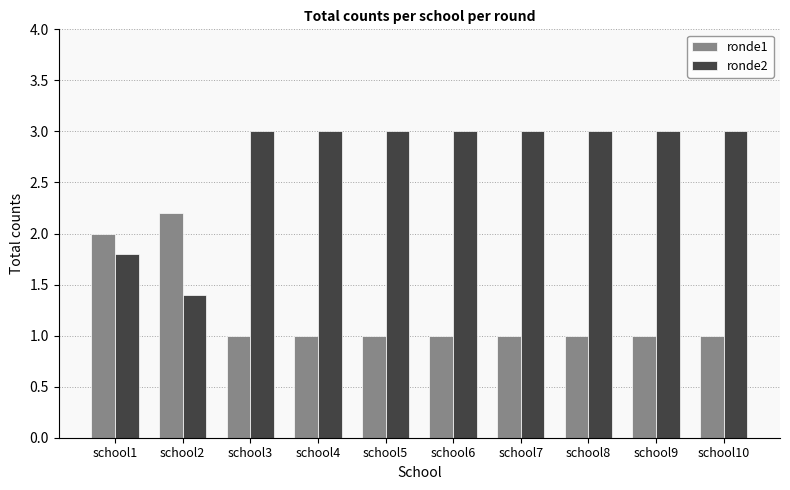

Rank the series at school1 from lowest to highest value.

ronde2, ronde1